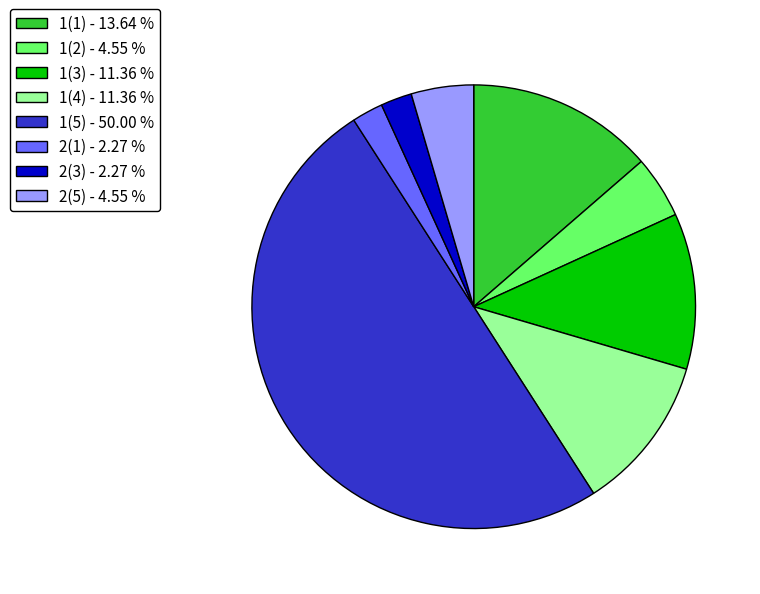

Which slice is the largest?

1(5) - 50.00 %